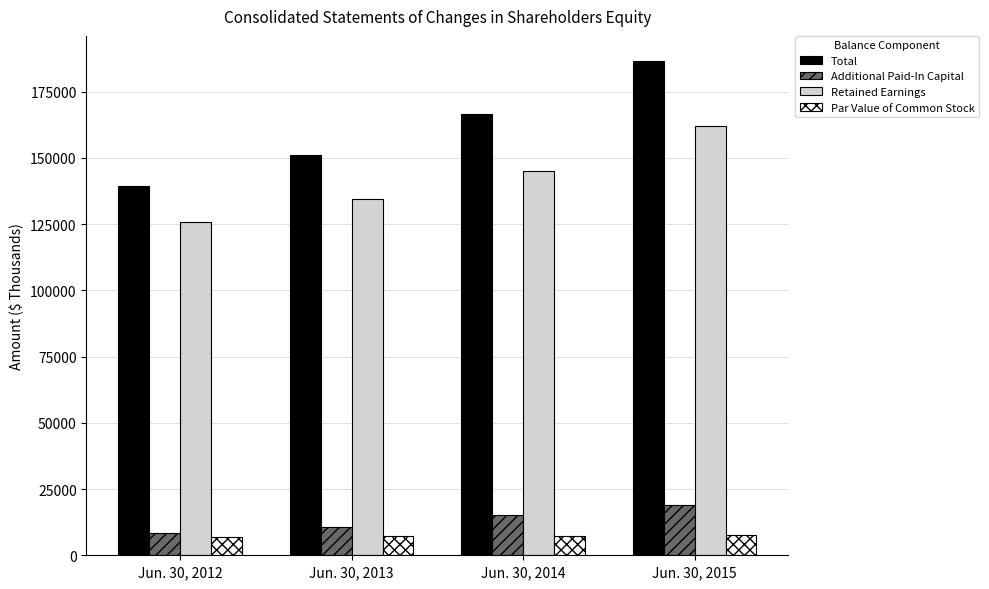

At which category is the sum across all series the highest?

Jun. 30, 2015